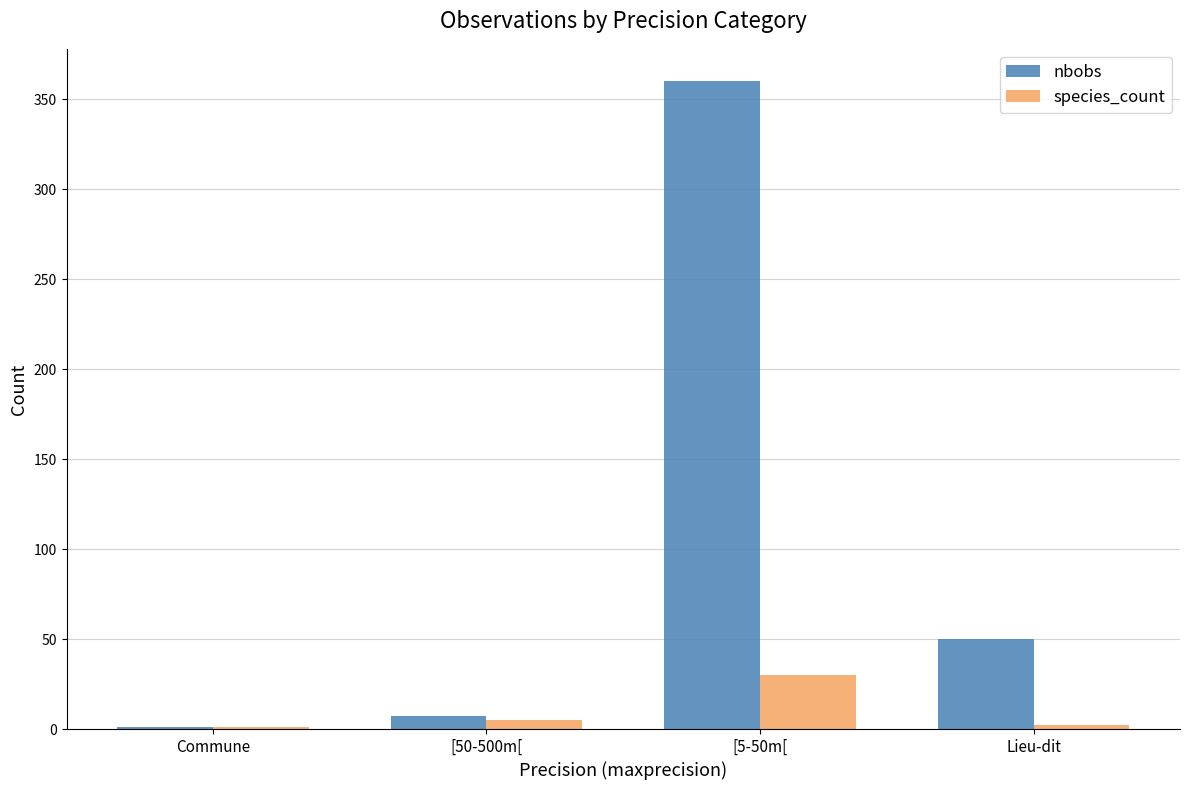

Are the bars horizontal?

No